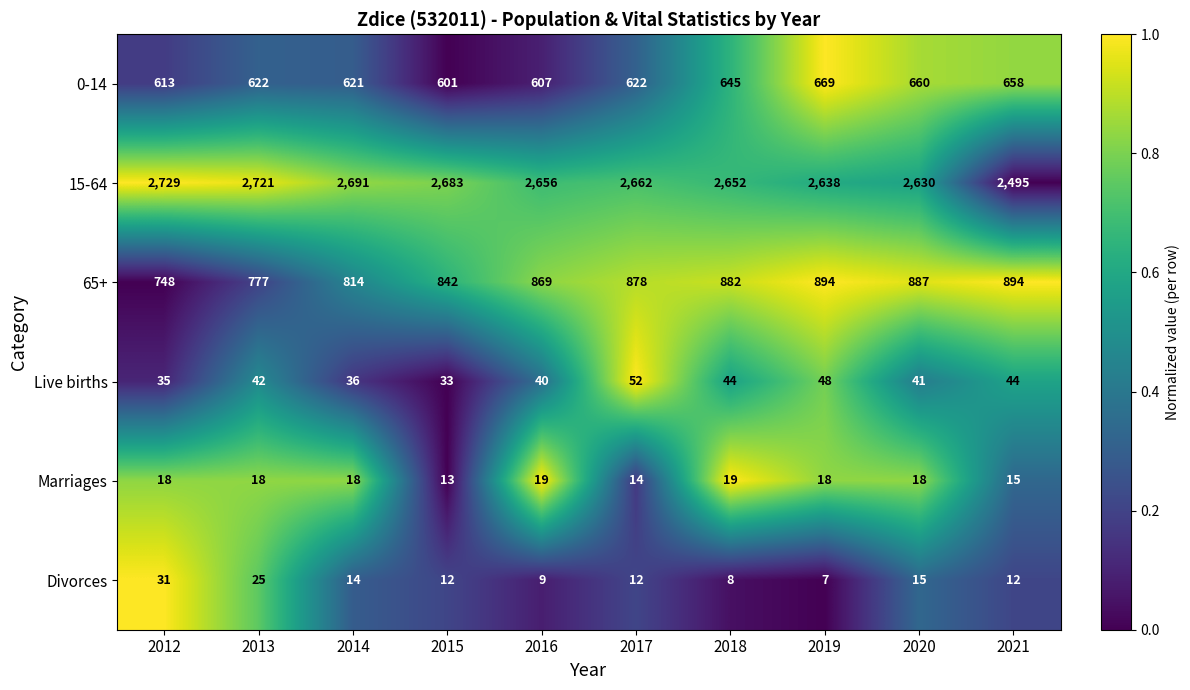

What is the total value across all series at 2021?

4118